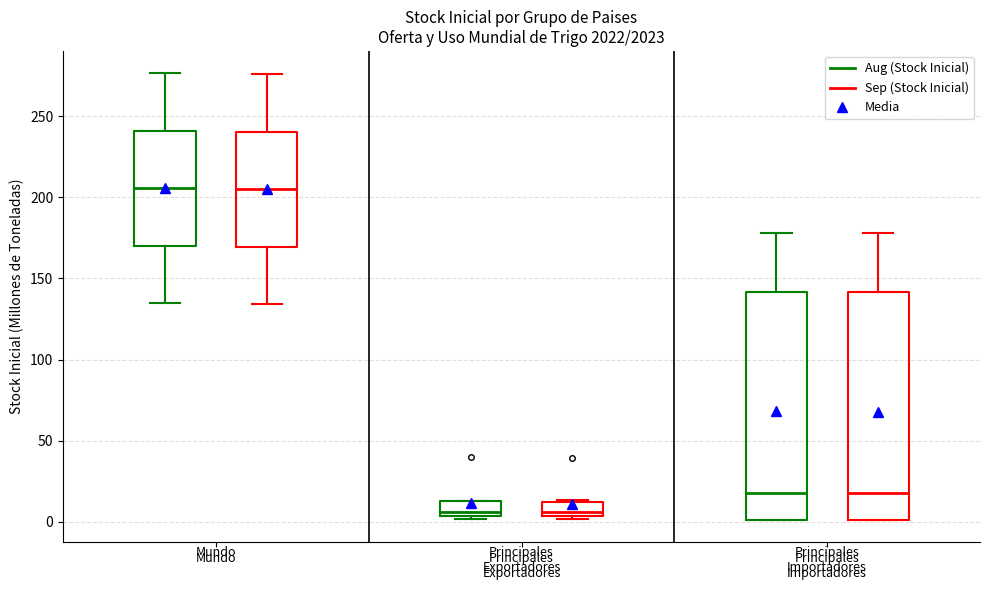

Reading left to right, read every box against the y-axis: the position of its median line, the range the box covers, and the ends of its whiskers. The values are not printed on the chart, so give them approximately, as read against the axis.

Mundo (Aug (Stock Inicial)): median 205, box 170 to 240, whiskers 135 to 275
Mundo (Sep (Stock Inicial)): median 205, box 170 to 240, whiskers 135 to 275
Principales Exportadores (Aug (Stock Inicial)): median 5 (just above the box's lower edge), box 5 to 15, whiskers 0 to 15
Principales Exportadores (Sep (Stock Inicial)): median 5 (just above the box's lower edge), box 5 to 10, whiskers 0 to 15
Principales Importadores (Aug (Stock Inicial)): median 20, box 0 to 140, whiskers 0 to 180
Principales Importadores (Sep (Stock Inicial)): median 20, box 0 to 140, whiskers 0 to 180